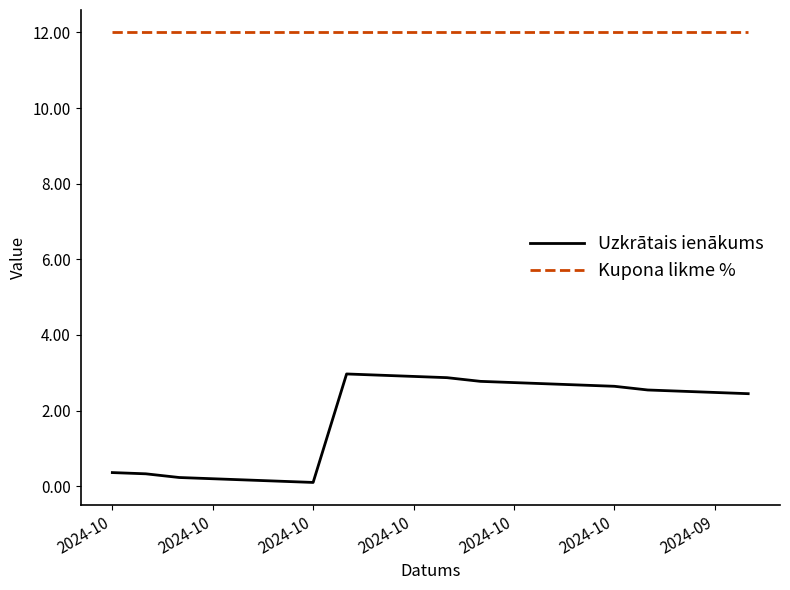

Rank the series by their maximum value, from lowest to highest.

Uzkrātais ienākums, Kupona likme %